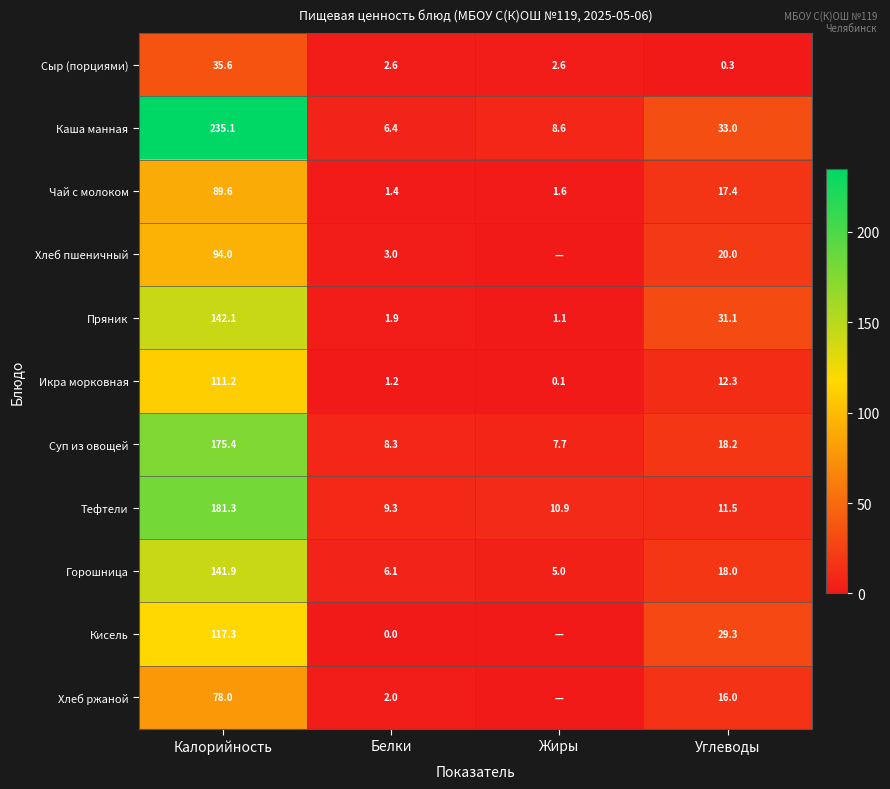

Is it true that Икра морковная equals 12.3 at Углеводы?

True